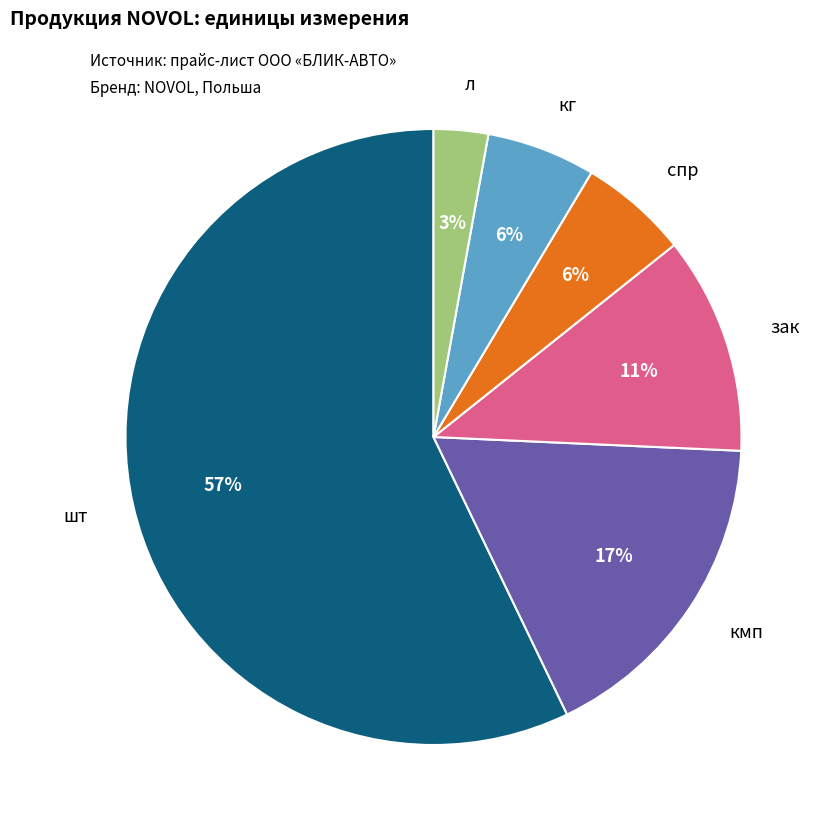

What percentage is the л slice, to the nearest percent?

3%